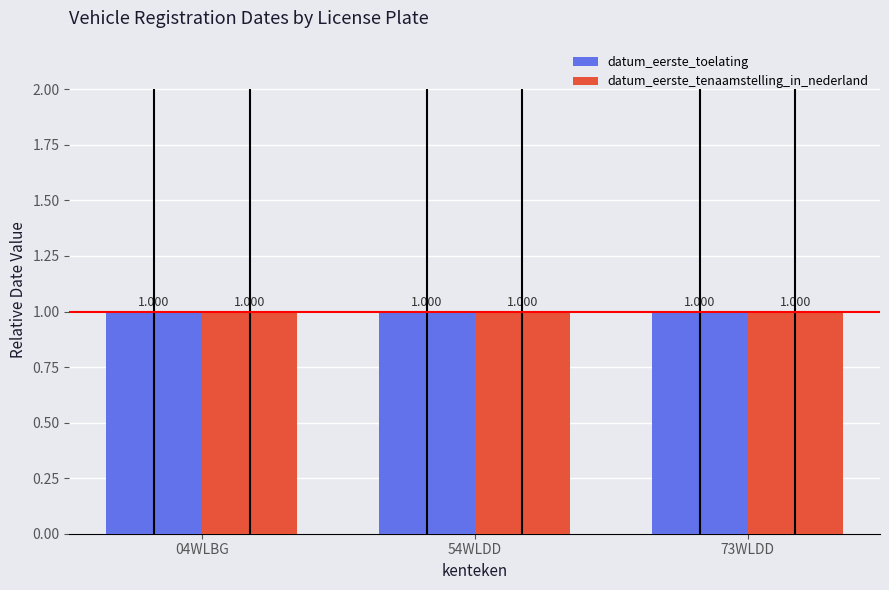

Reading right to left, transcribe all the data shown in this chart.

datum_eerste_toelating: 1.0	1.0	1.0
datum_eerste_tenaamstelling_in_nederland: 1.0	1.0	1.0